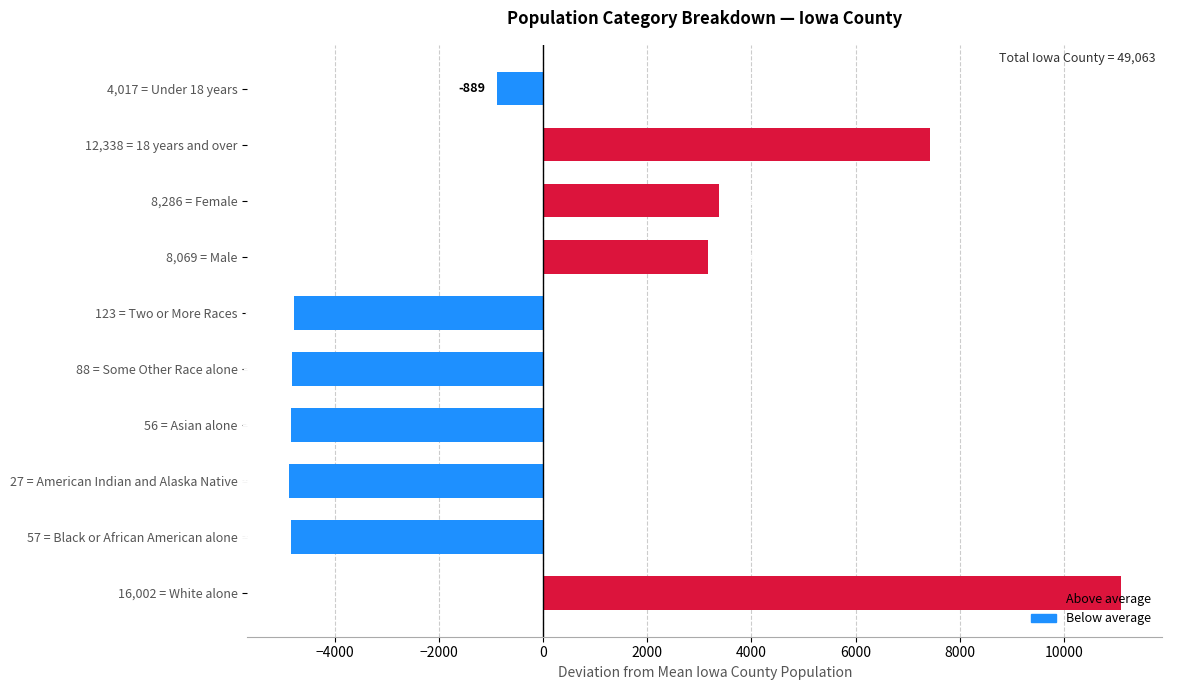

Which has a higher value, 4,017 = Under 18 years or 123 = Two or More Races?

4,017 = Under 18 years